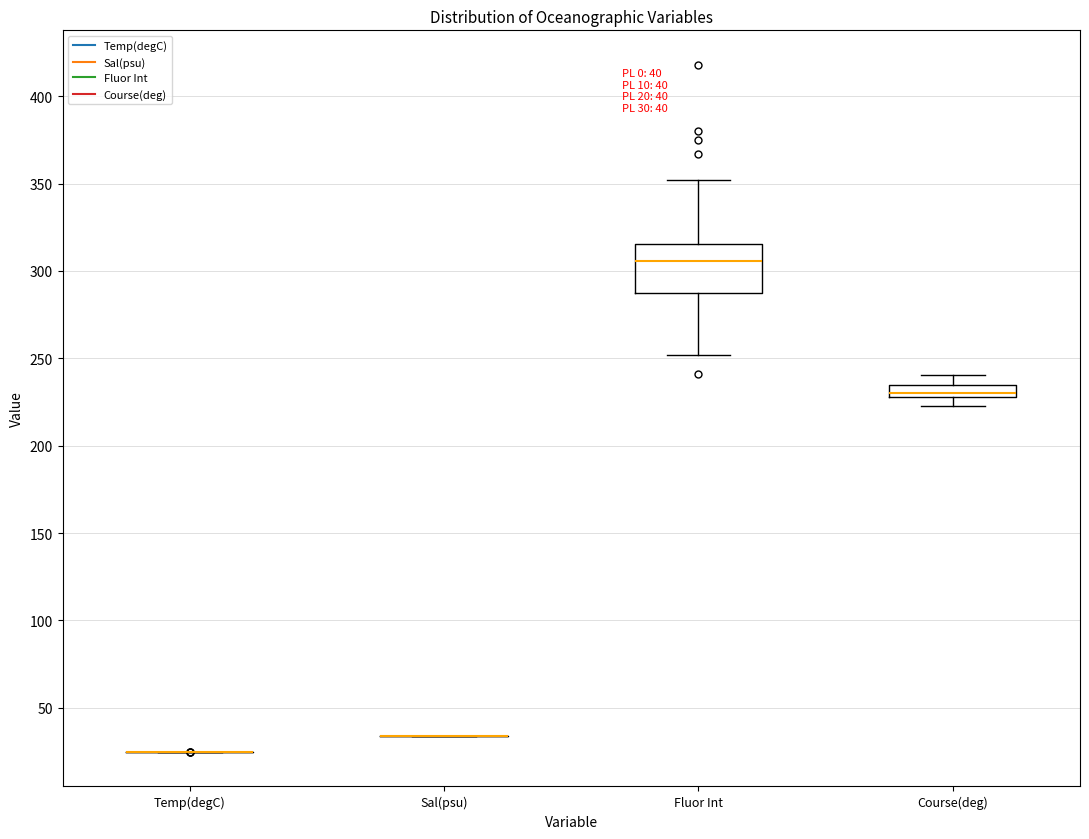

Comparing the boxes themselves (not the whiskers), which one is the tallest?

Fluor Int